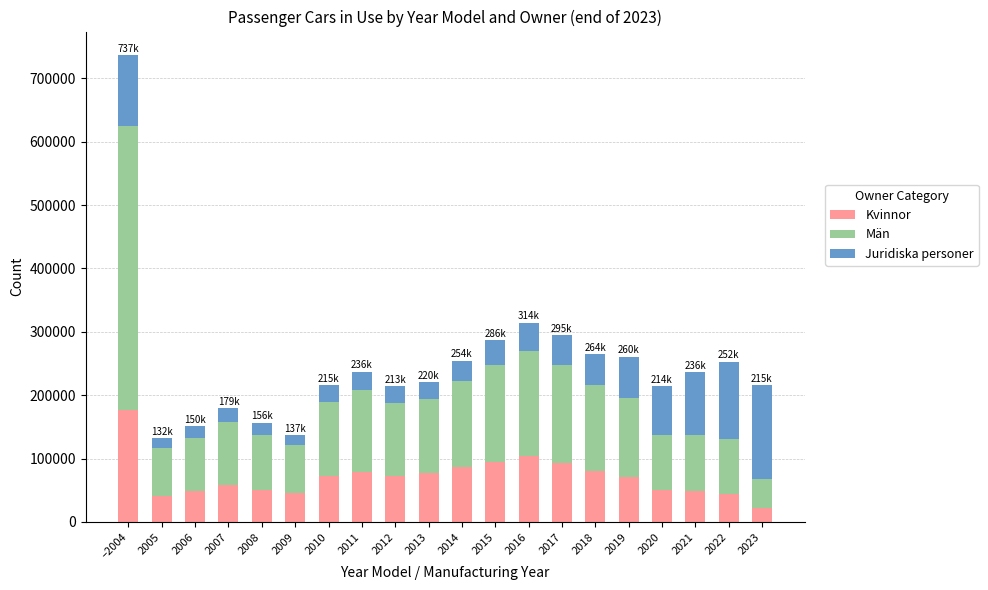

The value of Kvinnor at 2006 is 48021. True or false?

True